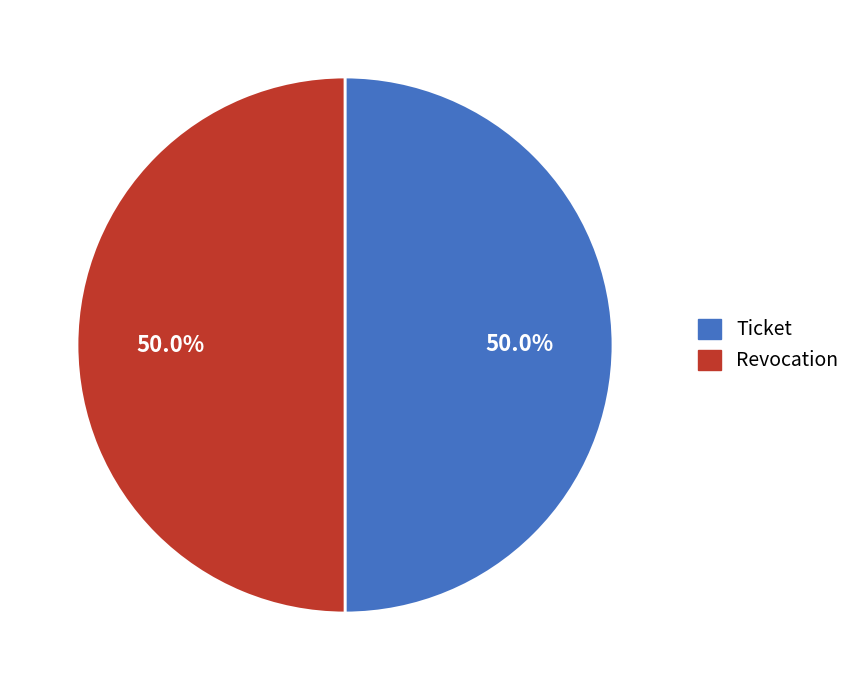

What is the total percentage of Revocation and Ticket?

100.0%